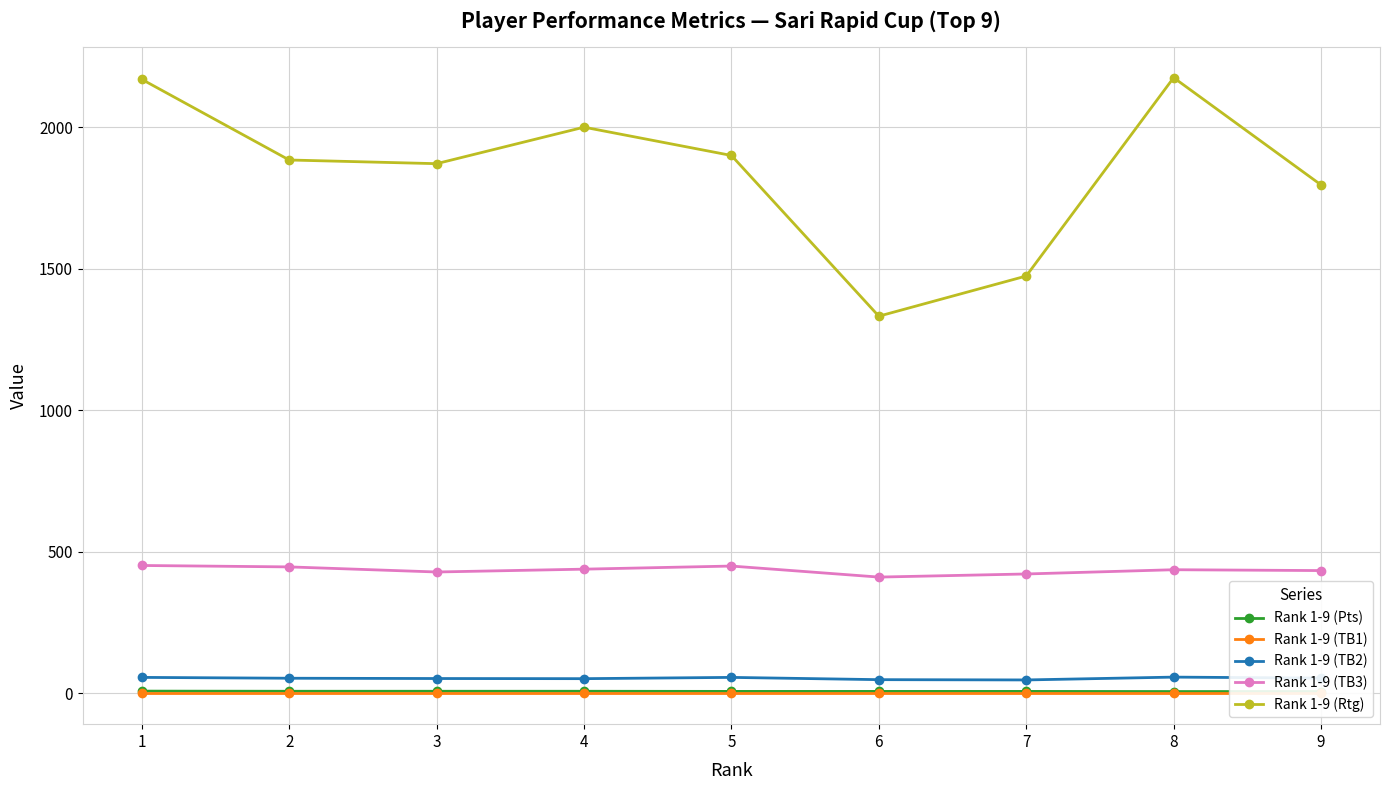

True or false: Rank 1-9 (Rtg) and Rank 1-9 (TB1) intersect in this chart.

False